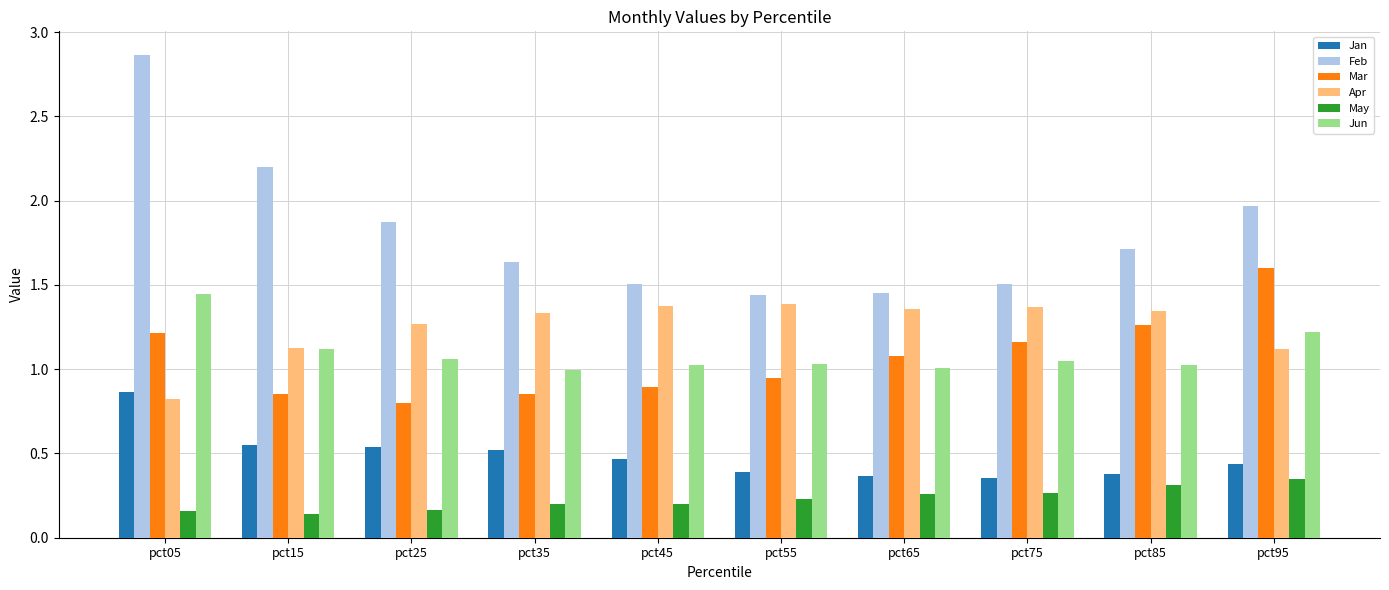

What is the sum of the Feb values at pct65 and pct45?

3.0